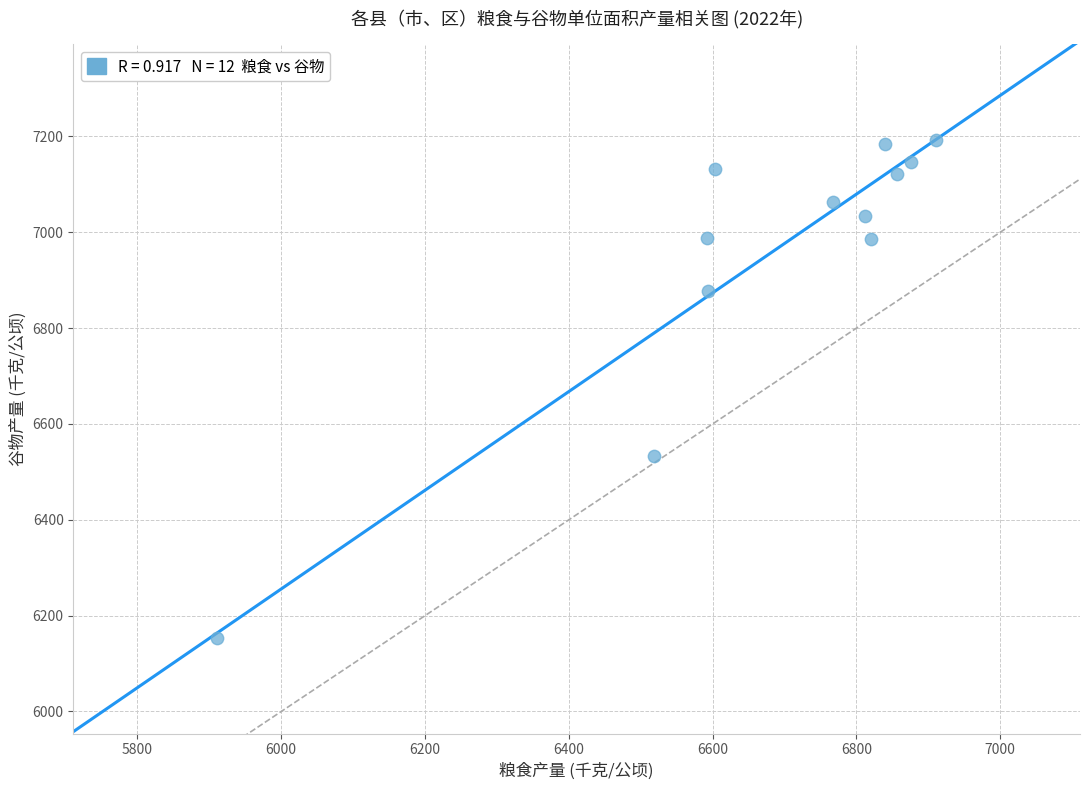

What Y value in the scatter plot is closest to 6673?

6533